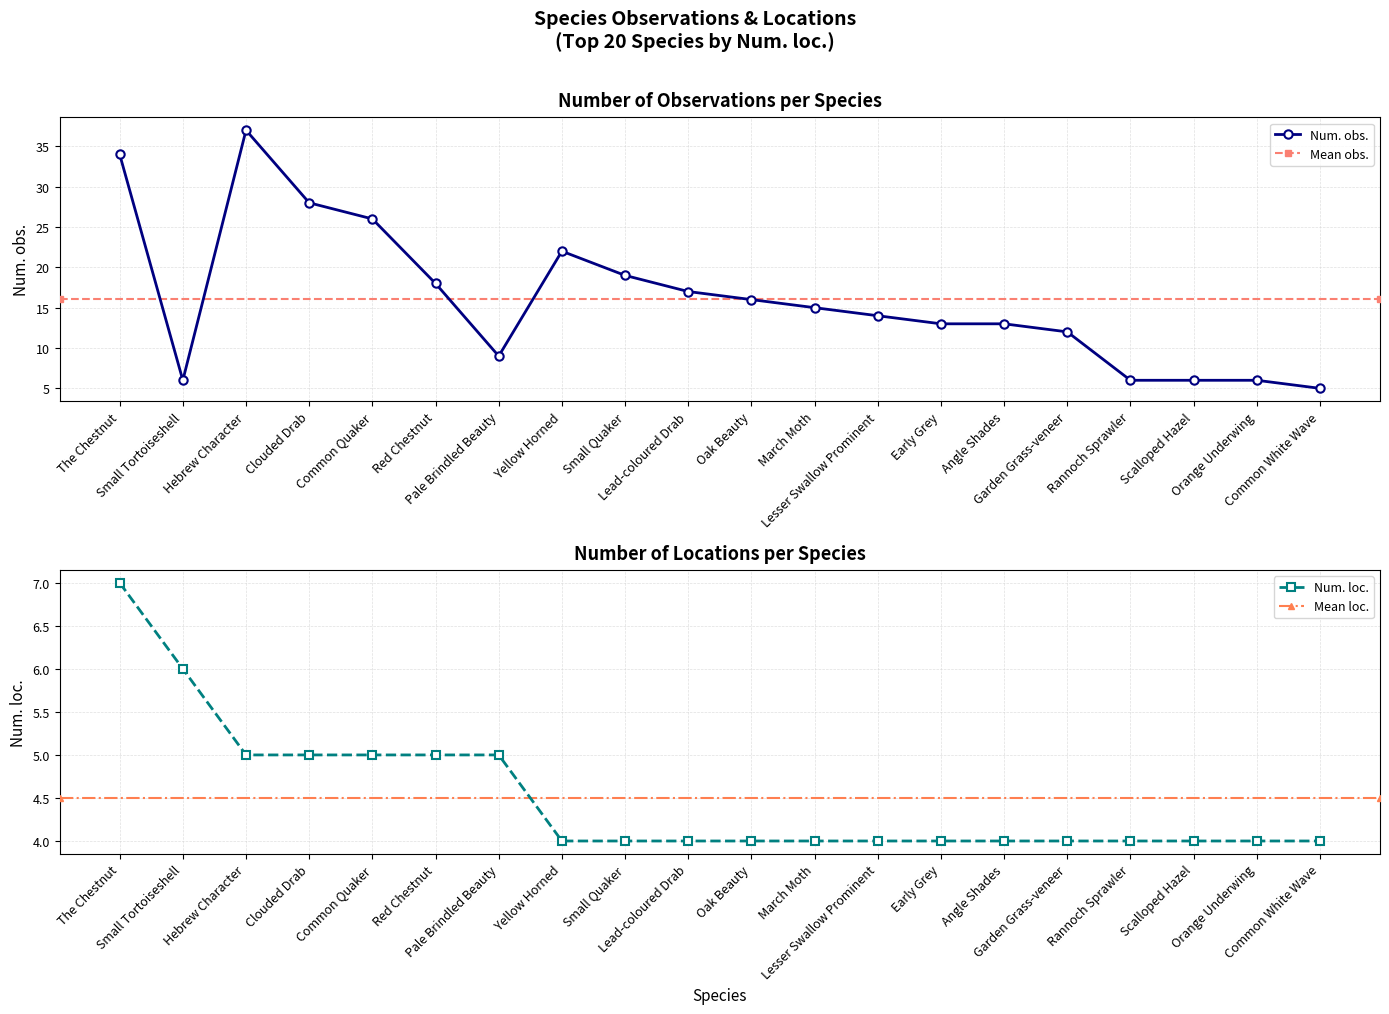

Which has a higher value, The Chestnut or Common White Wave?

The Chestnut